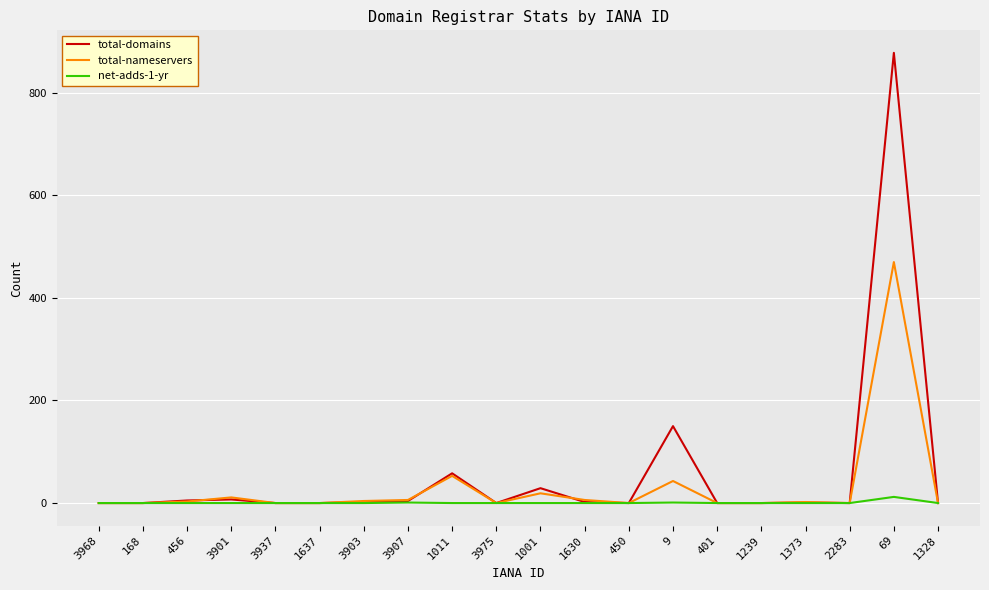

Which series has the largest range (max minus min)?

total-domains